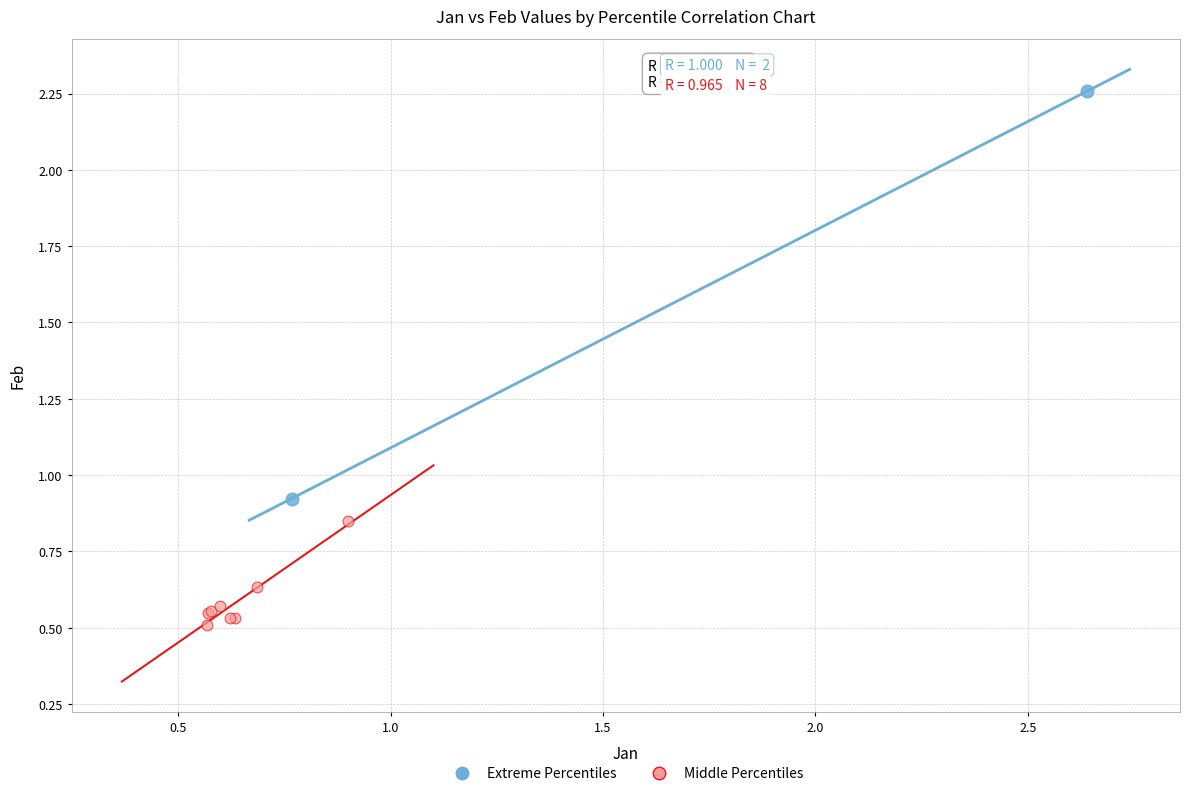

Which series reaches the maximum Y coordinate?

Extreme Percentiles